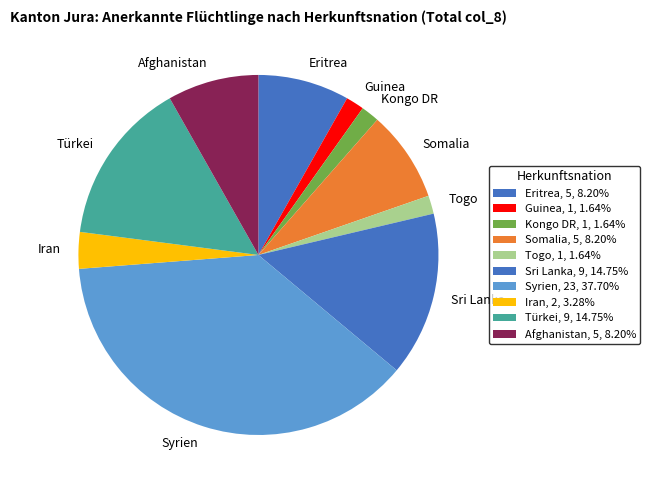

Is it true that Sri Lanka is 20% of the pie?

False